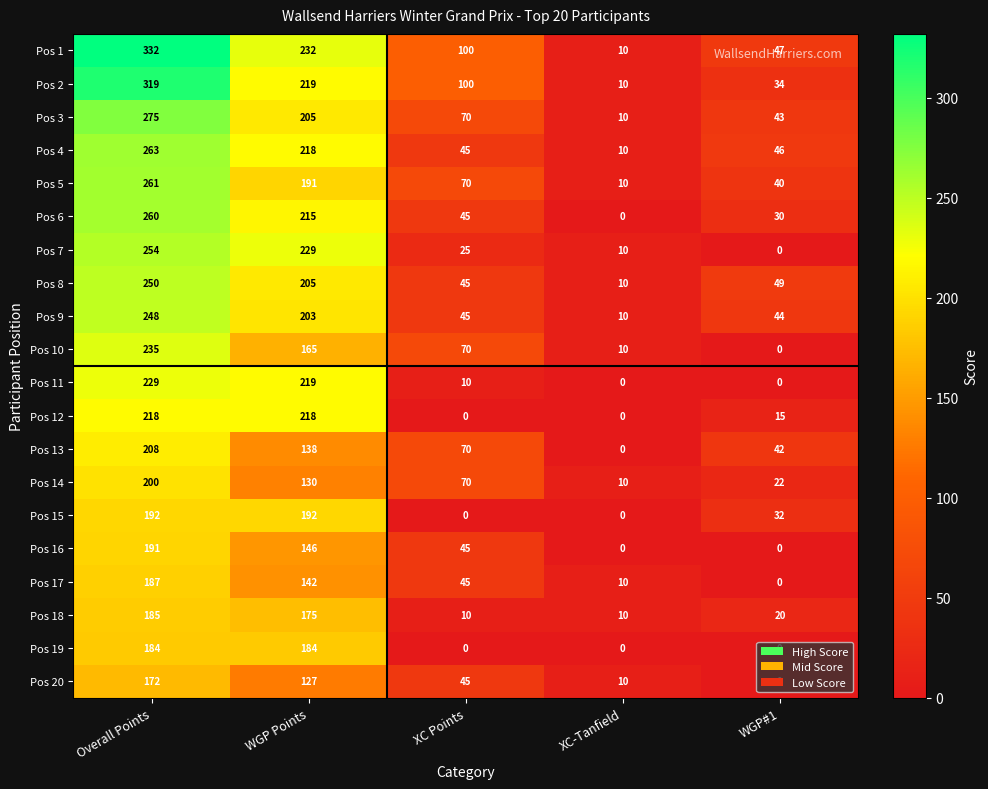

Rank the categories by Pos 14 value from highest to lowest.

Overall Points, WGP Points, XC Points, WGP#1, XC-Tanfield